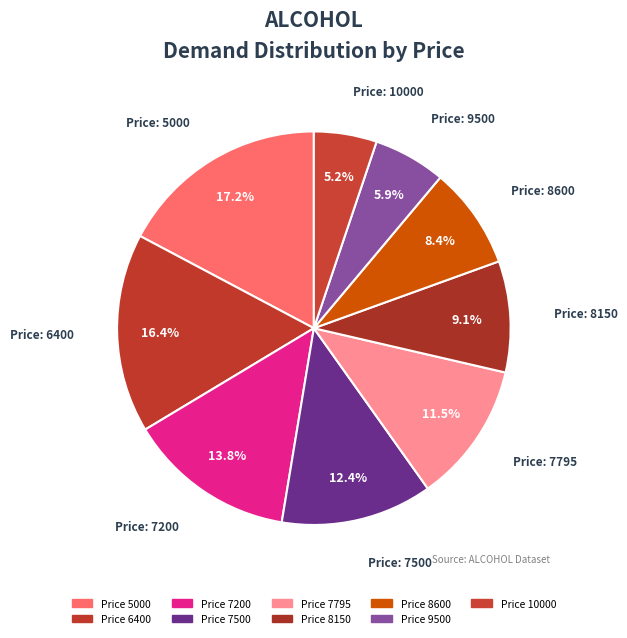

Does any single category account for the majority?

No